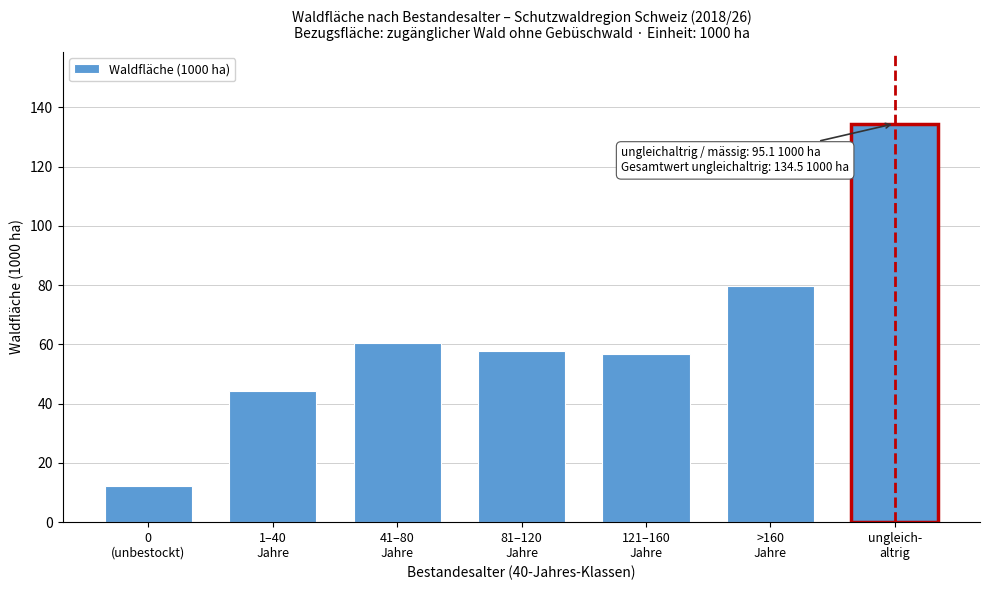

Reading right to left, what are all the values shown in this chart?

134.5	79.7	56.8	57.8	60.4	44.1	12.1